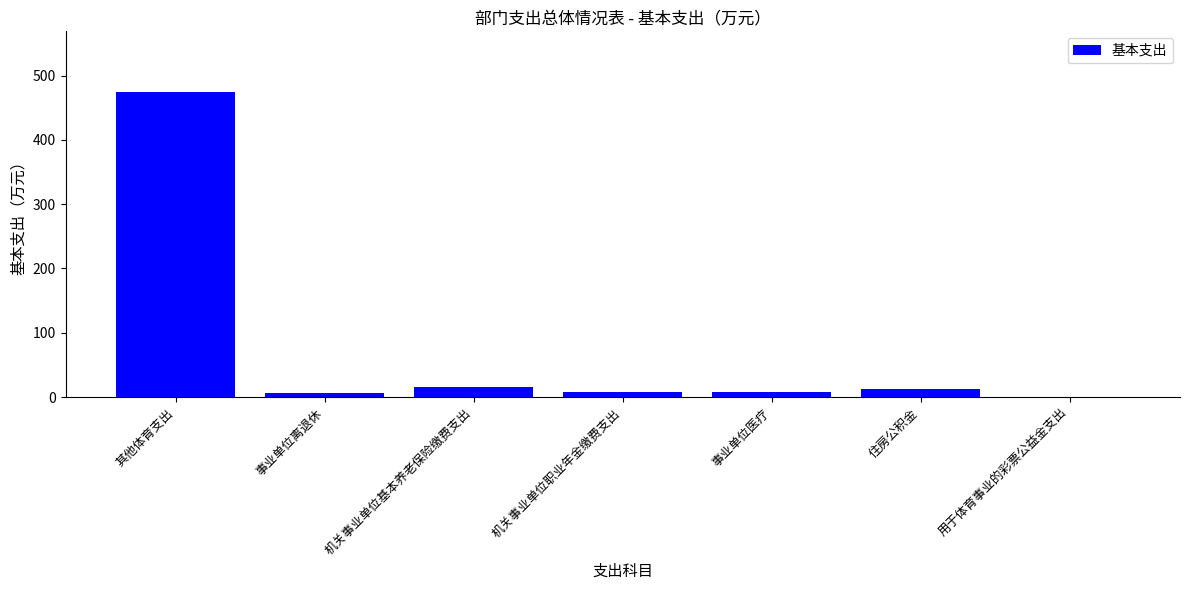

Which label corresponds to the largest value in the chart?

其他体育支出